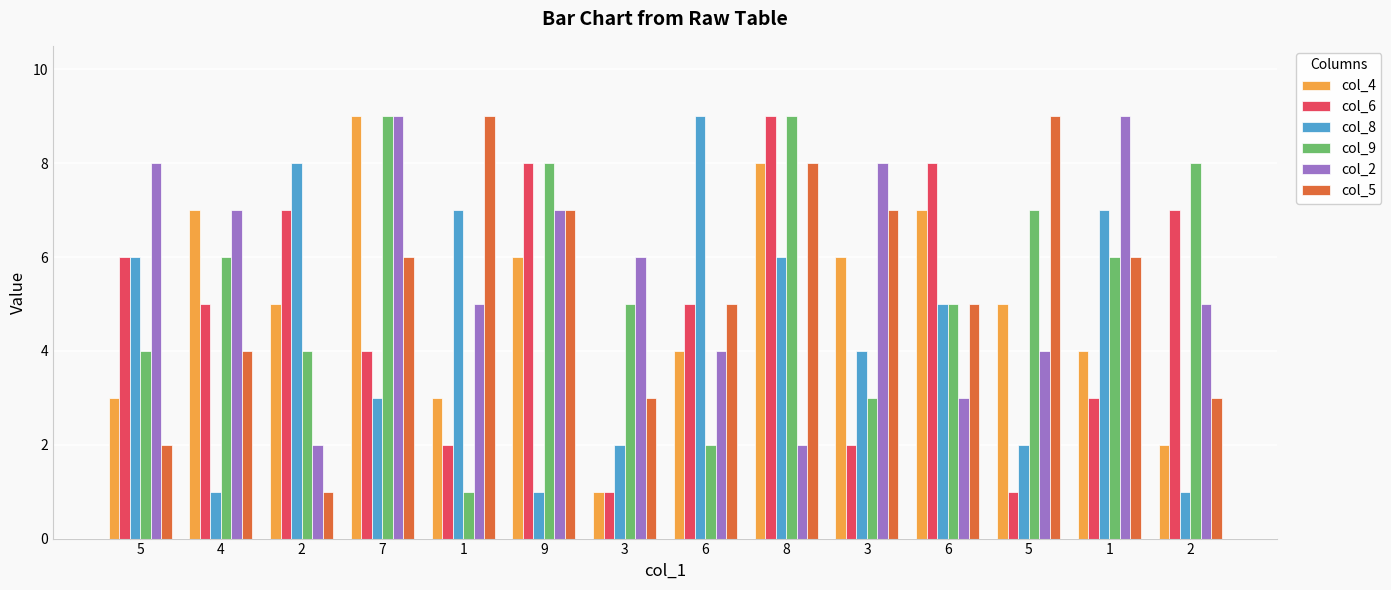

Between 5 and 1, which is larger?

5